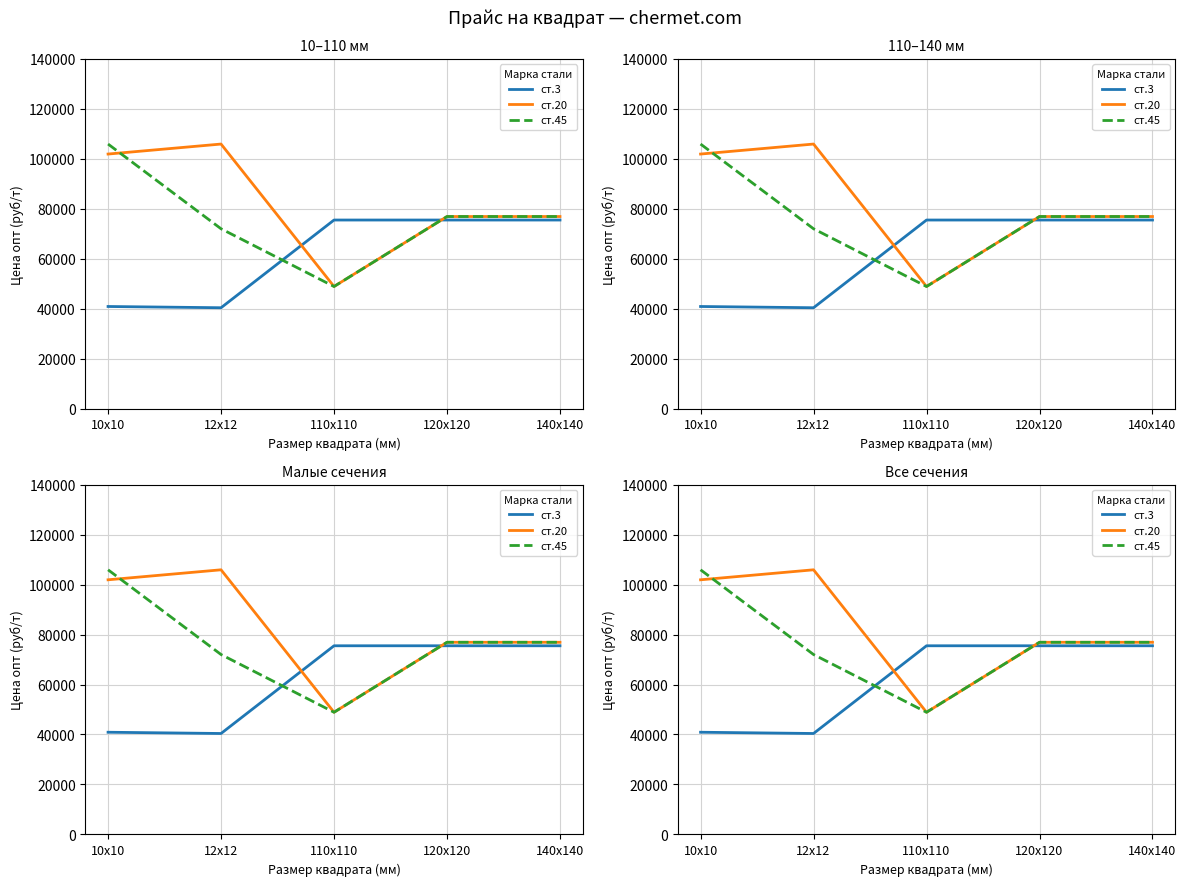

Which series has the widest spread of values?

ст.20